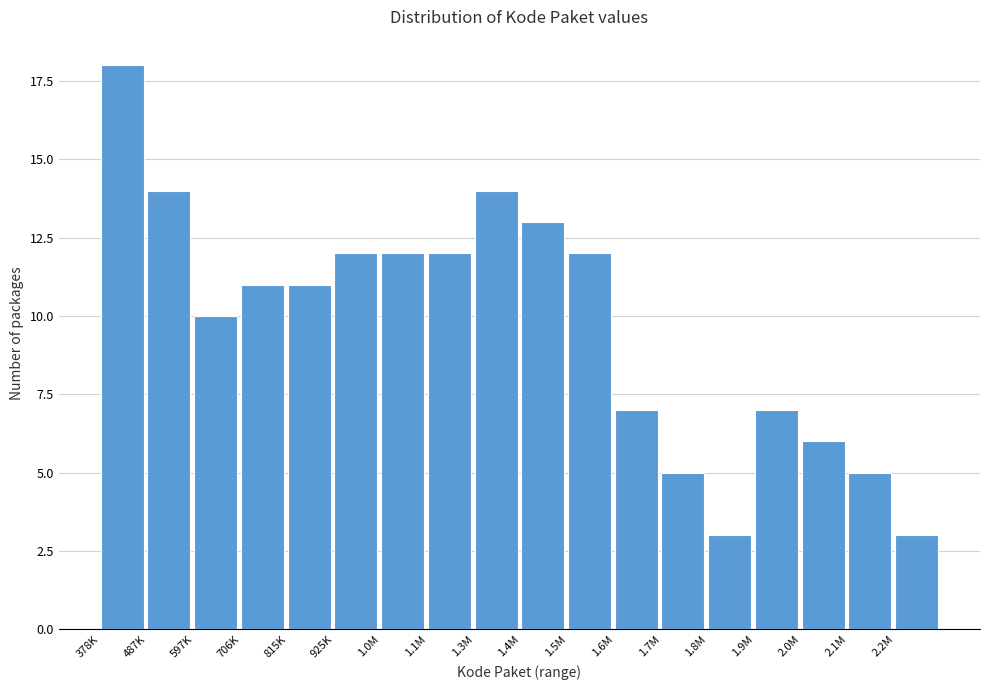

Reading left to right, extract all data points from this chart.

378K=18	487K=14	597K=10	706K=11	815K=11	925K=12	1.0M=12	1.1M=12	1.3M=14	1.4M=13	1.5M=12	1.6M=7	1.7M=5	1.8M=3	1.9M=7	2.0M=6	2.1M=5	2.2M=3